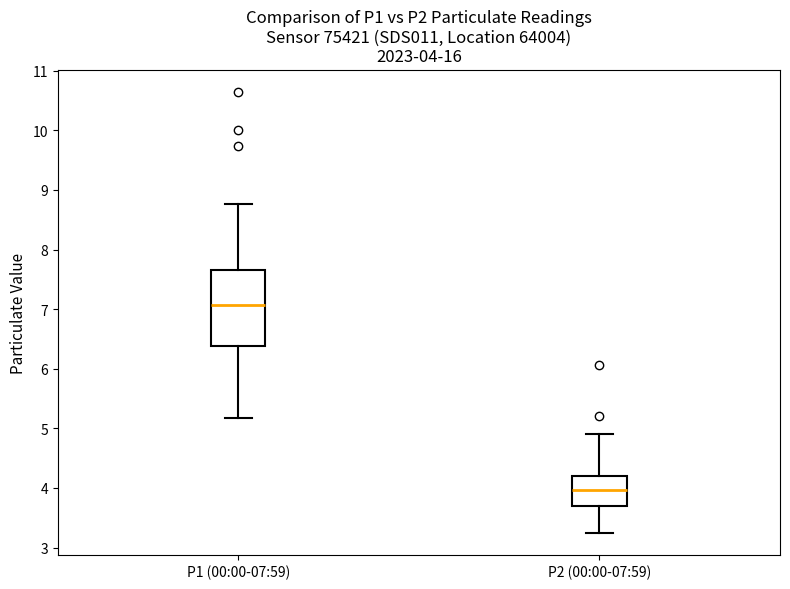

Which box is the tallest, from its lower edge to its upper edge?

P1 (00:00-07:59)